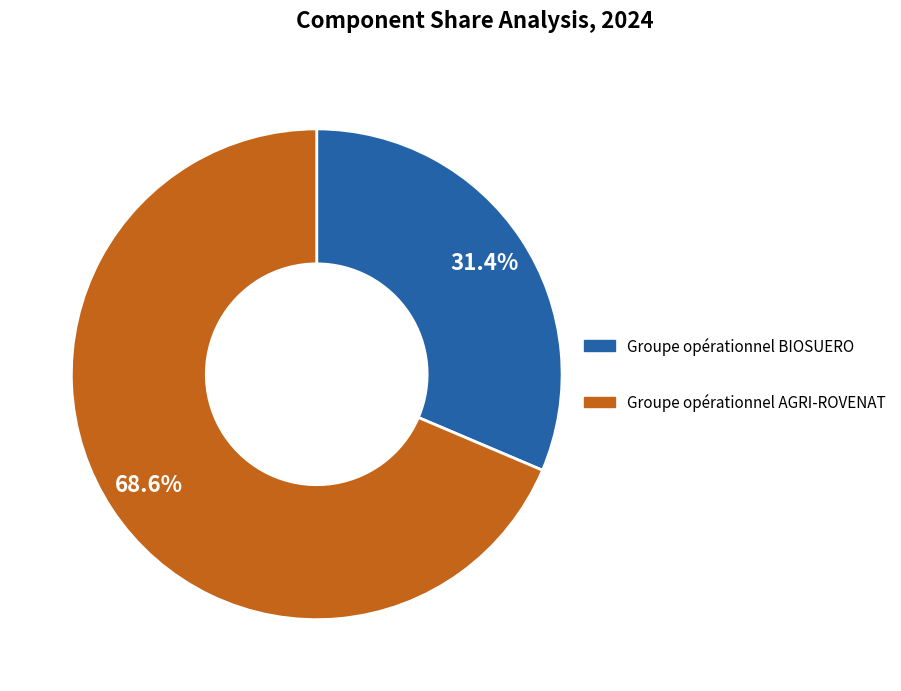

What is the total percentage of Groupe opérationnel BIOSUERO and Groupe opérationnel AGRI-ROVENAT?

100.0%